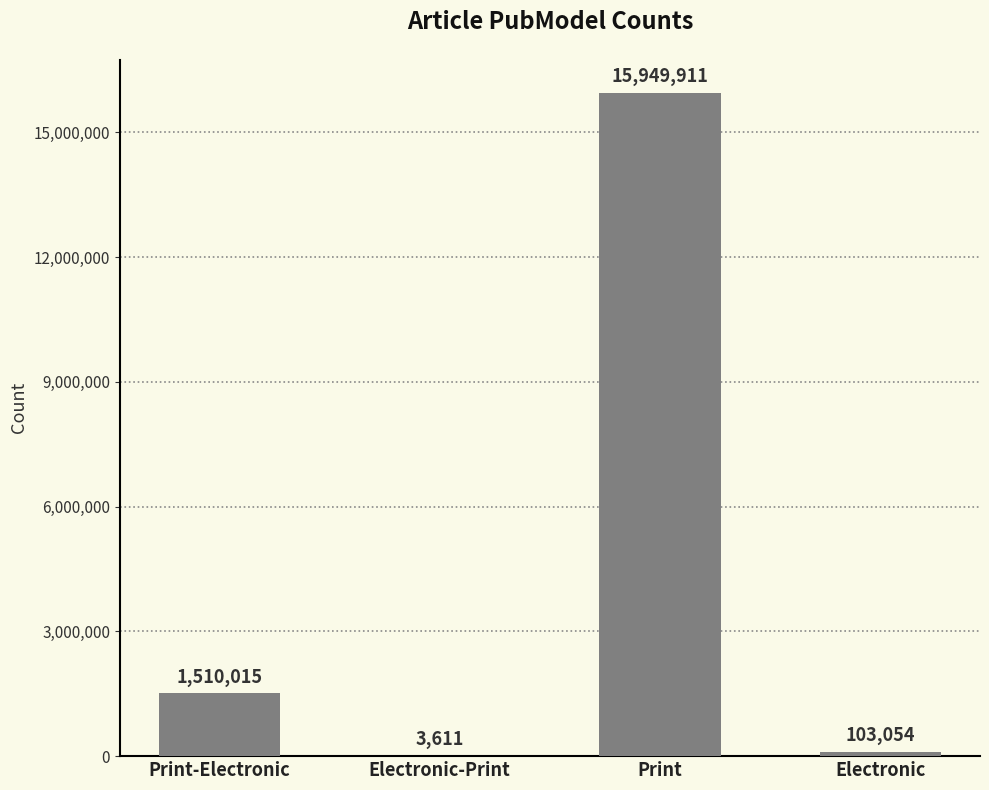

The chart shows a value of 1510015 at Print-Electronic. True or false?

True